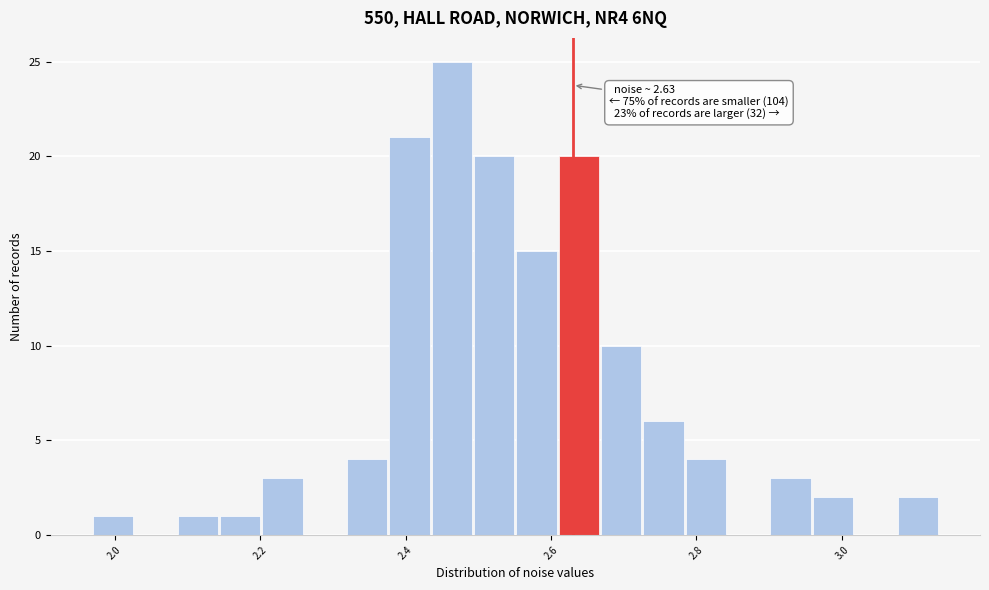

Read against the x-axis, roughly where is the centre of the tallest bar?

2.46